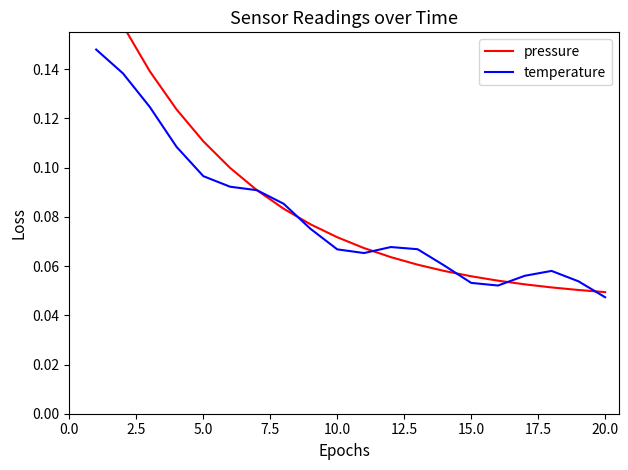

What is the greatest value displayed?

0.2